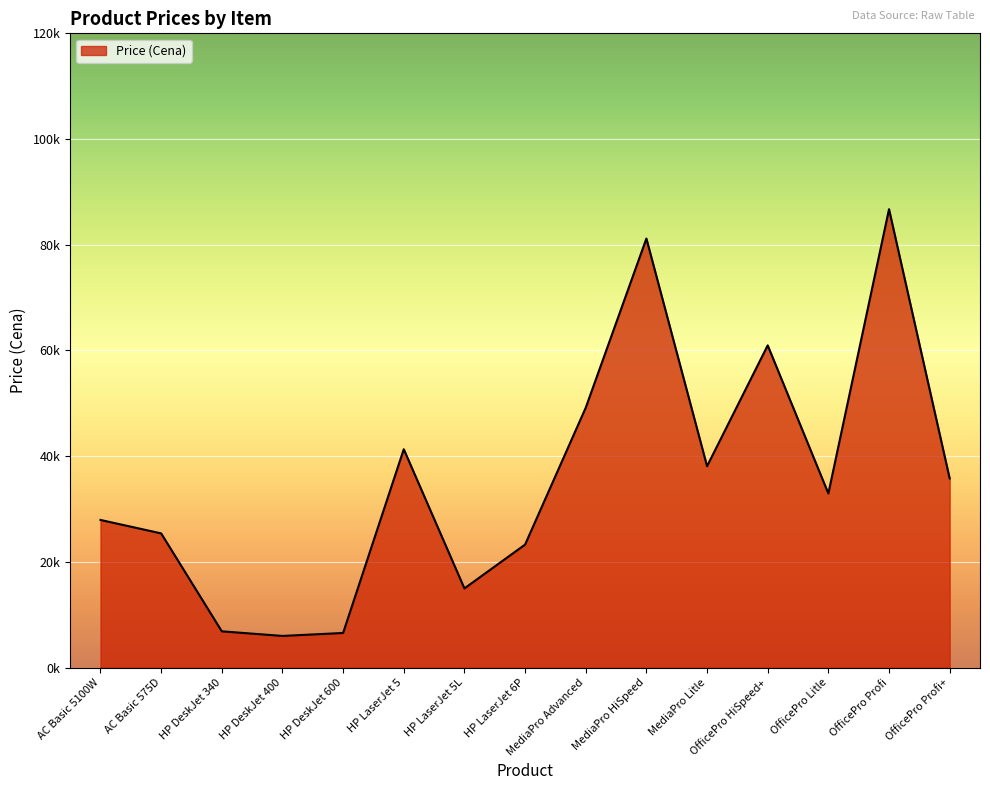

At which label is the value closest to 46365?

MediaPro Advanced